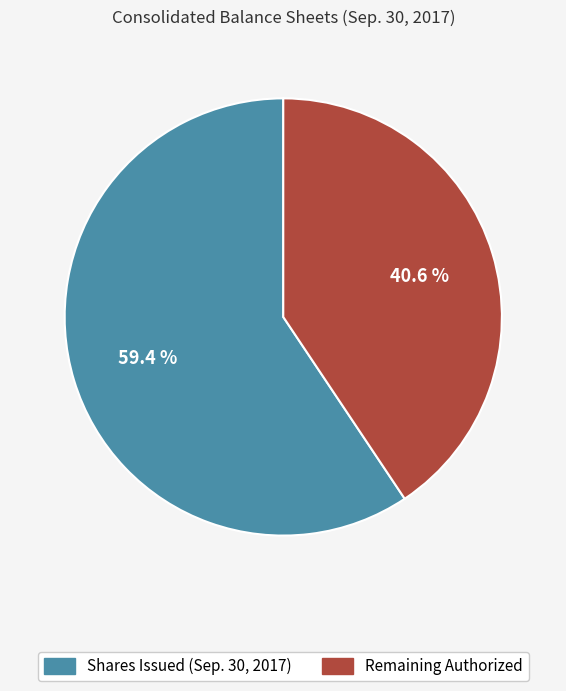

Does any single category account for the majority?

Yes